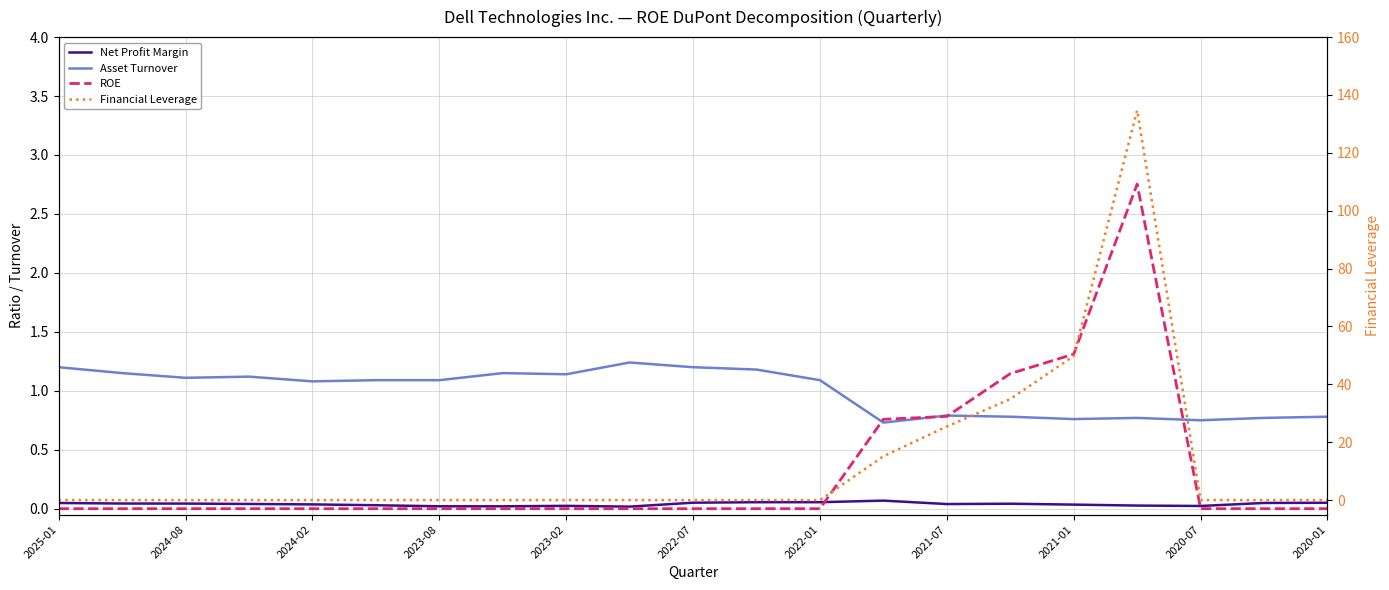

Is the value of Financial Leverage at 2024-02 greater than the value of Net Profit Margin at 2020-07?

No